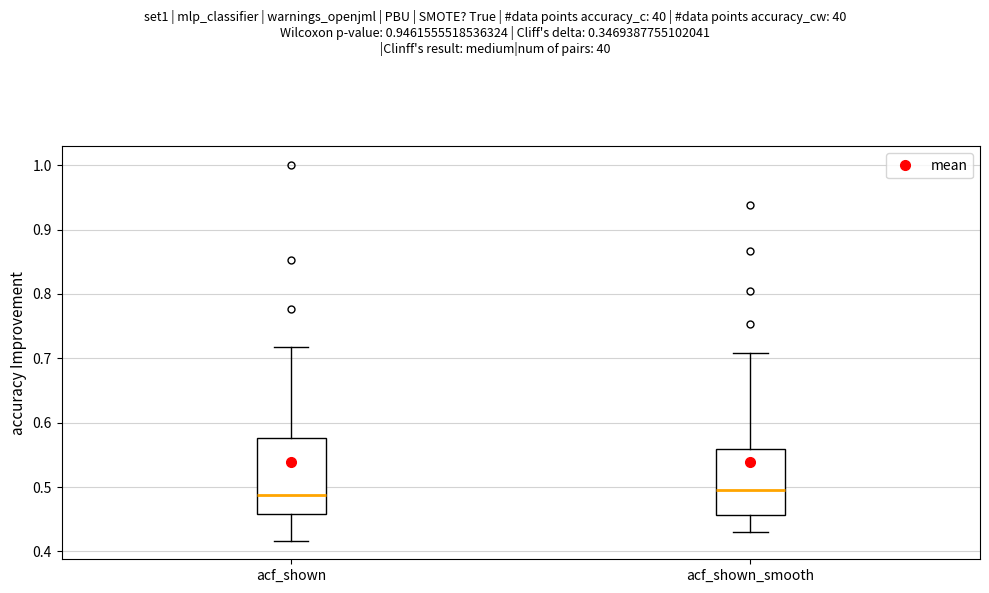

Where does the lower whisker of the box for acf_shown_smooth end on the y-axis? The values are not printed on the chart, so give them approximately, as read against the axis.

0.43